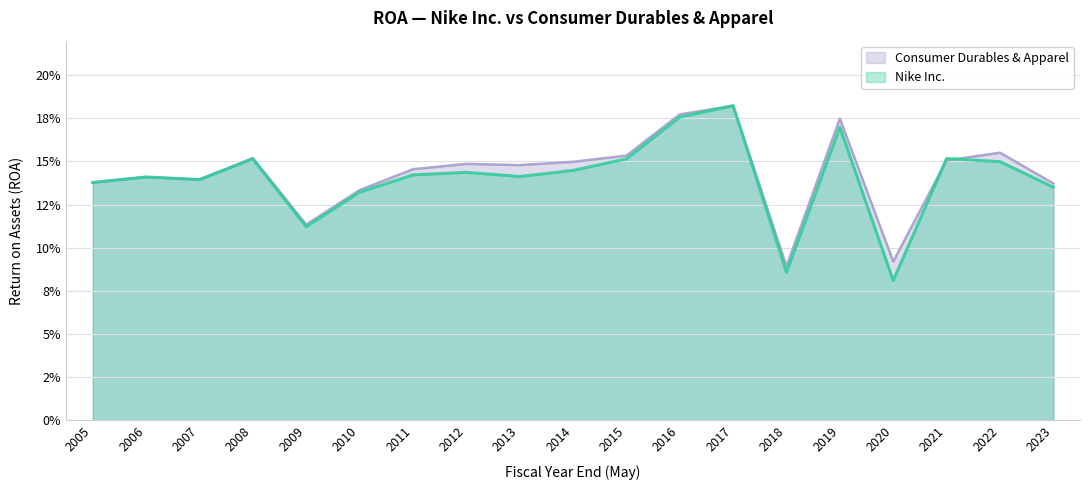

Which series ends up on top after the final intersection of Consumer Durables & Apparel and Nike Inc.?

Consumer Durables & Apparel